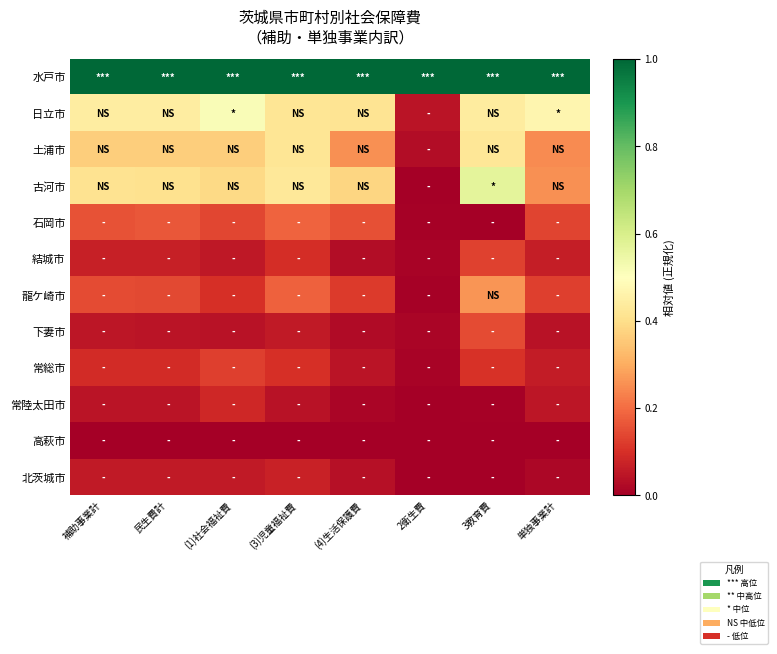

Reading left to right, what are all the values shown in this chart?

水戸市: 補助事業計=1.0	民生費計=1.0	(1)社会福祉費=1.0	(3)児童福祉費=1.0	(4)生活保護費=1.0	2衛生費=1.0	3教育費=1.0	単独事業計=1.0
日立市: 補助事業計=0.4	民生費計=0.4	(1)社会福祉費=0.5	(3)児童福祉費=0.4	(4)生活保護費=0.4	2衛生費=0.0	3教育費=0.4	単独事業計=0.5
土浦市: 補助事業計=0.4	民生費計=0.4	(1)社会福祉費=0.4	(3)児童福祉費=0.4	(4)生活保護費=0.3	2衛生費=0.0	3教育費=0.4	単独事業計=0.2
古河市: 補助事業計=0.4	民生費計=0.4	(1)社会福祉費=0.4	(3)児童福祉費=0.4	(4)生活保護費=0.4	2衛生費=0.0	3教育費=0.6	単独事業計=0.3
石岡市: 補助事業計=0.2	民生費計=0.2	(1)社会福祉費=0.1	(3)児童福祉費=0.2	(4)生活保護費=0.2	2衛生費=0.0	3教育費=0.0	単独事業計=0.1
結城市: 補助事業計=0.1	民生費計=0.1	(1)社会福祉費=0.1	(3)児童福祉費=0.1	(4)生活保護費=0.0	2衛生費=0.0	3教育費=0.1	単独事業計=0.1
龍ケ崎市: 補助事業計=0.1	民生費計=0.1	(1)社会福祉費=0.1	(3)児童福祉費=0.2	(4)生活保護費=0.1	2衛生費=0.0	3教育費=0.3	単独事業計=0.1
下妻市: 補助事業計=0.0	民生費計=0.0	(1)社会福祉費=0.0	(3)児童福祉費=0.1	(4)生活保護費=0.0	2衛生費=0.0	3教育費=0.1	単独事業計=0.0
常総市: 補助事業計=0.1	民生費計=0.1	(1)社会福祉費=0.1	(3)児童福祉費=0.1	(4)生活保護費=0.0	2衛生費=0.0	3教育費=0.1	単独事業計=0.1
常陸太田市: 補助事業計=0.0	民生費計=0.0	(1)社会福祉費=0.1	(3)児童福祉費=0.0	(4)生活保護費=0.0	2衛生費=0.0	3教育費=0.0	単独事業計=0.0
高萩市: 補助事業計=0.0	民生費計=0.0	(1)社会福祉費=0.0	(3)児童福祉費=0.0	(4)生活保護費=0.0	2衛生費=0.0	3教育費=0.0	単独事業計=0.0
北茨城市: 補助事業計=0.1	民生費計=0.1	(1)社会福祉費=0.1	(3)児童福祉費=0.1	(4)生活保護費=0.0	2衛生費=0.0	3教育費=0.0	単独事業計=0.0